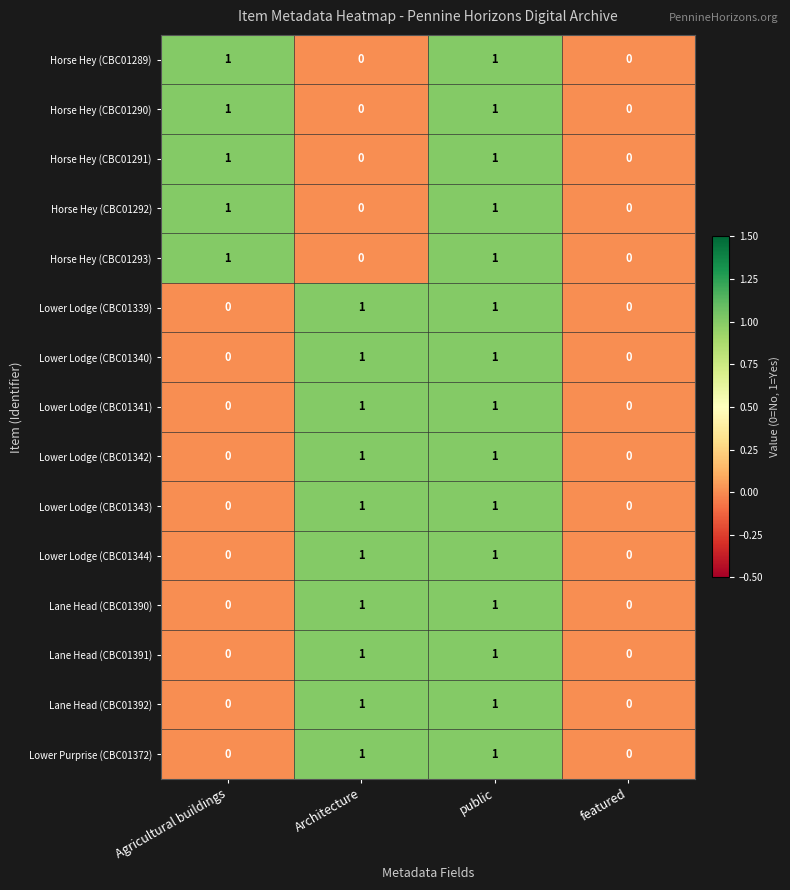

Count the Lane Head (CBC01391) values in the range 0 to 1.

4